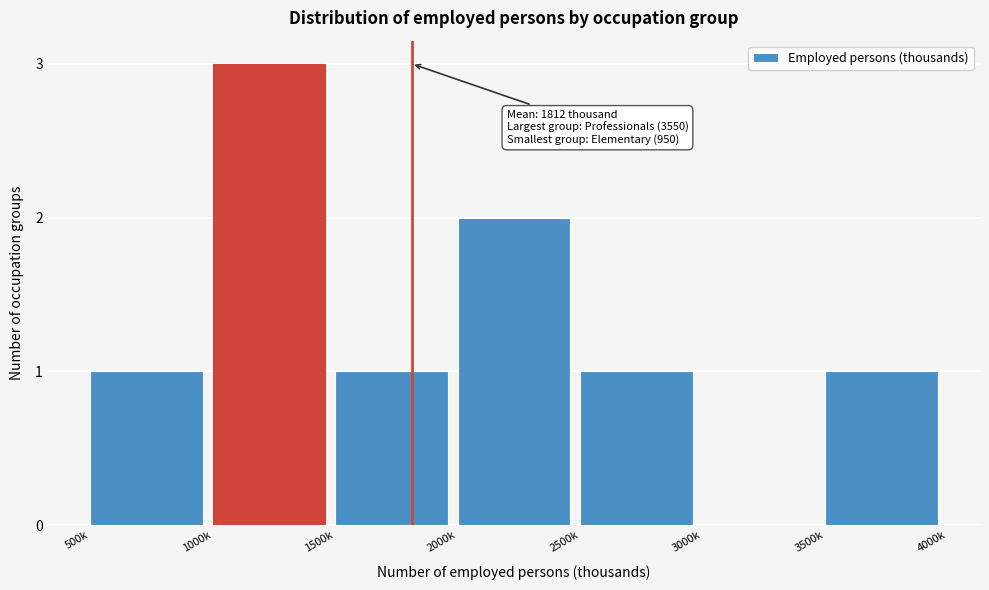

Reading left to right, extract all data points from this chart.

500k=1	1000k=3	1500k=1	2000k=2	2500k=1	3000k=0	3500k=1